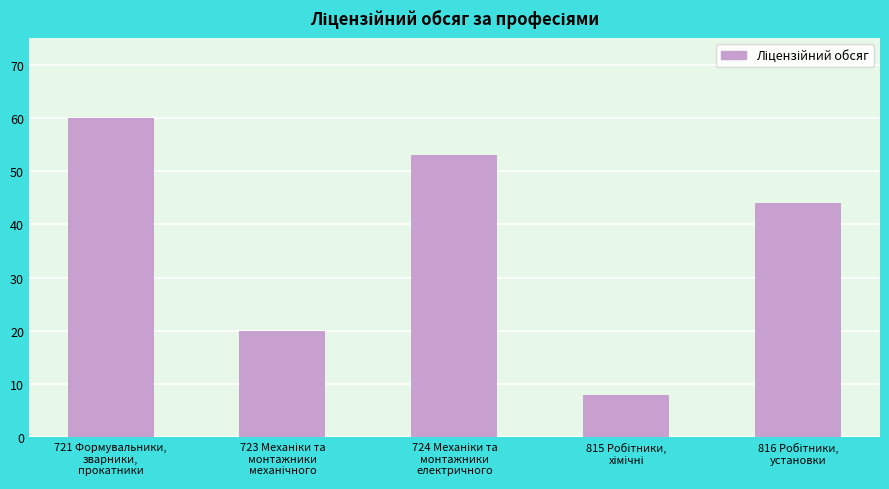

Reading right to left, transcribe all the data shown in this chart.

44	8	53	20	60